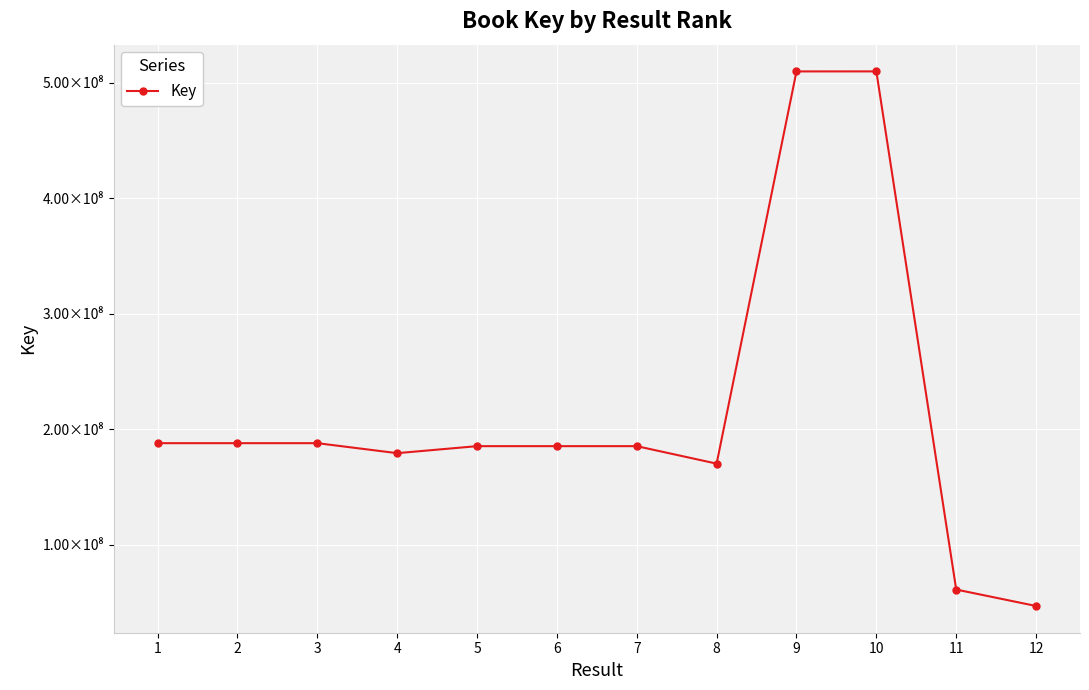

How many distinct data groups are displayed?

1